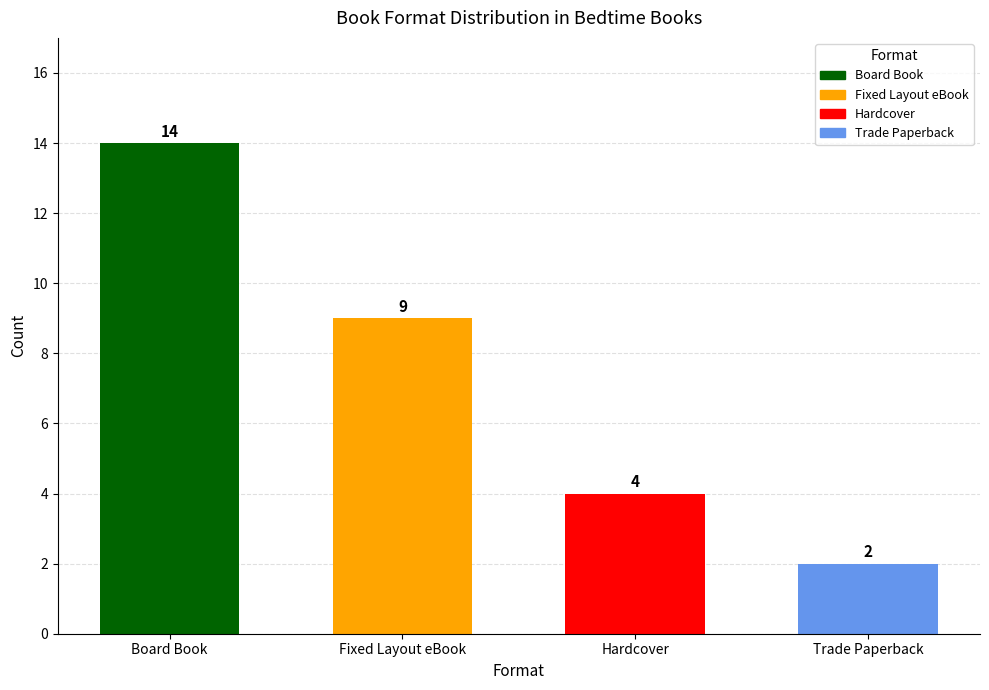

The chart shows a value of 3 at Trade Paperback. True or false?

False